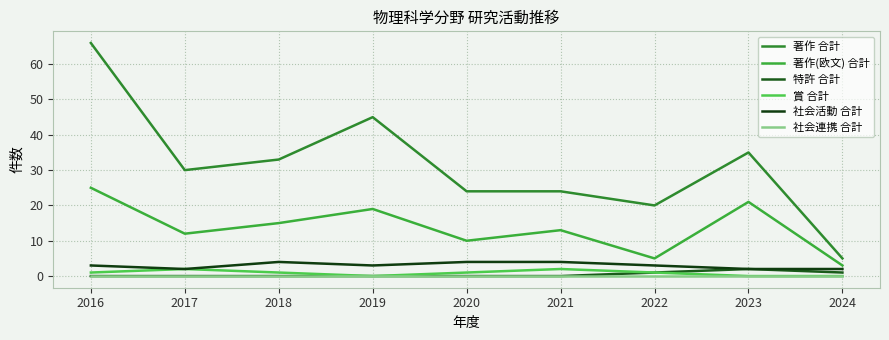

How many series are shown in this chart?

6